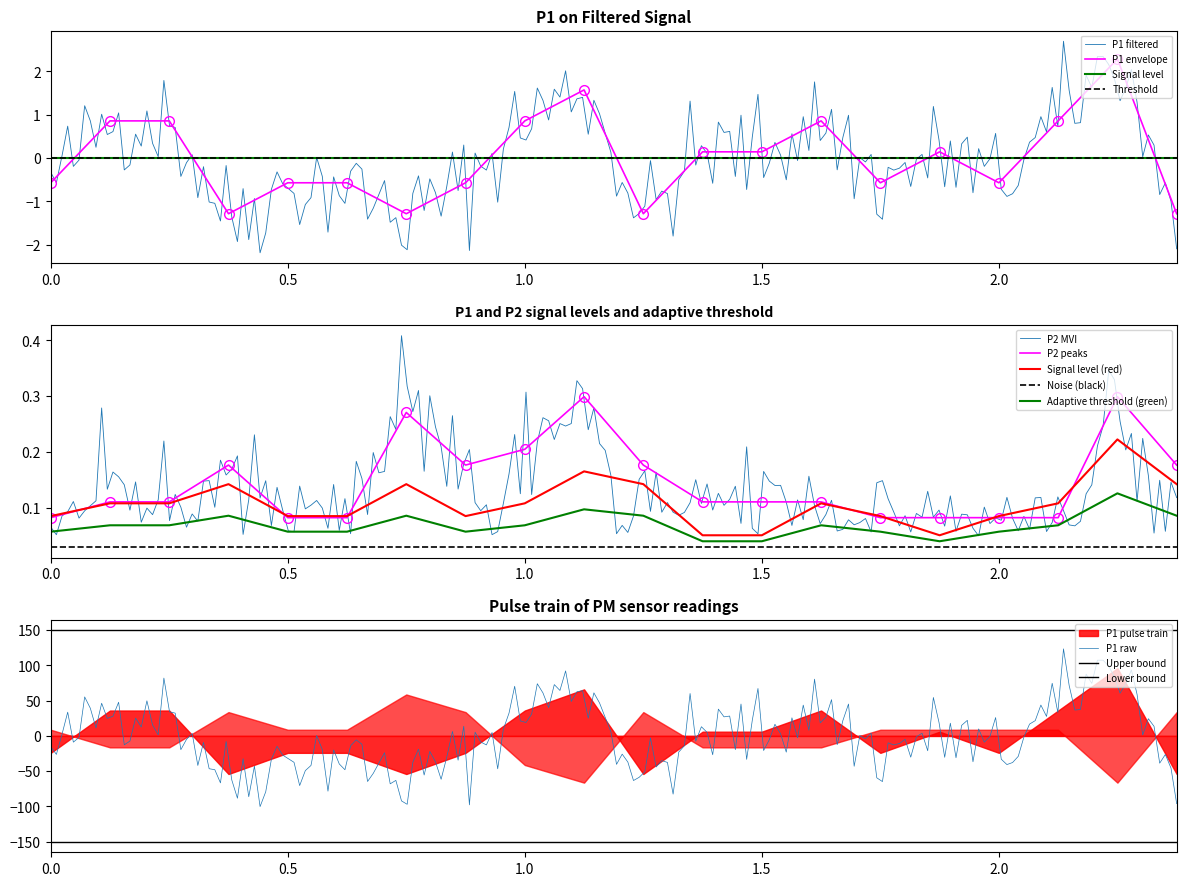

What is the lowest value of the P1 raw series?

-100.2